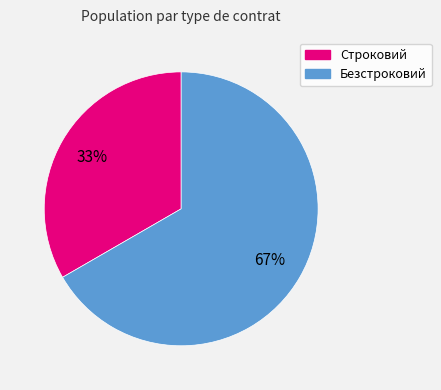

Which category accounts for the majority?

Безстроковий